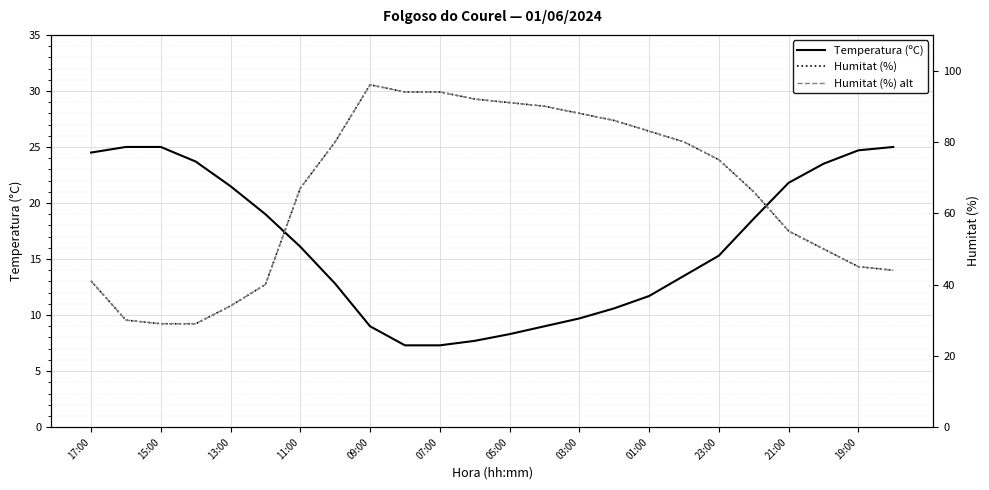

What is the average value of the Temperatura (ºC) series?

16.3